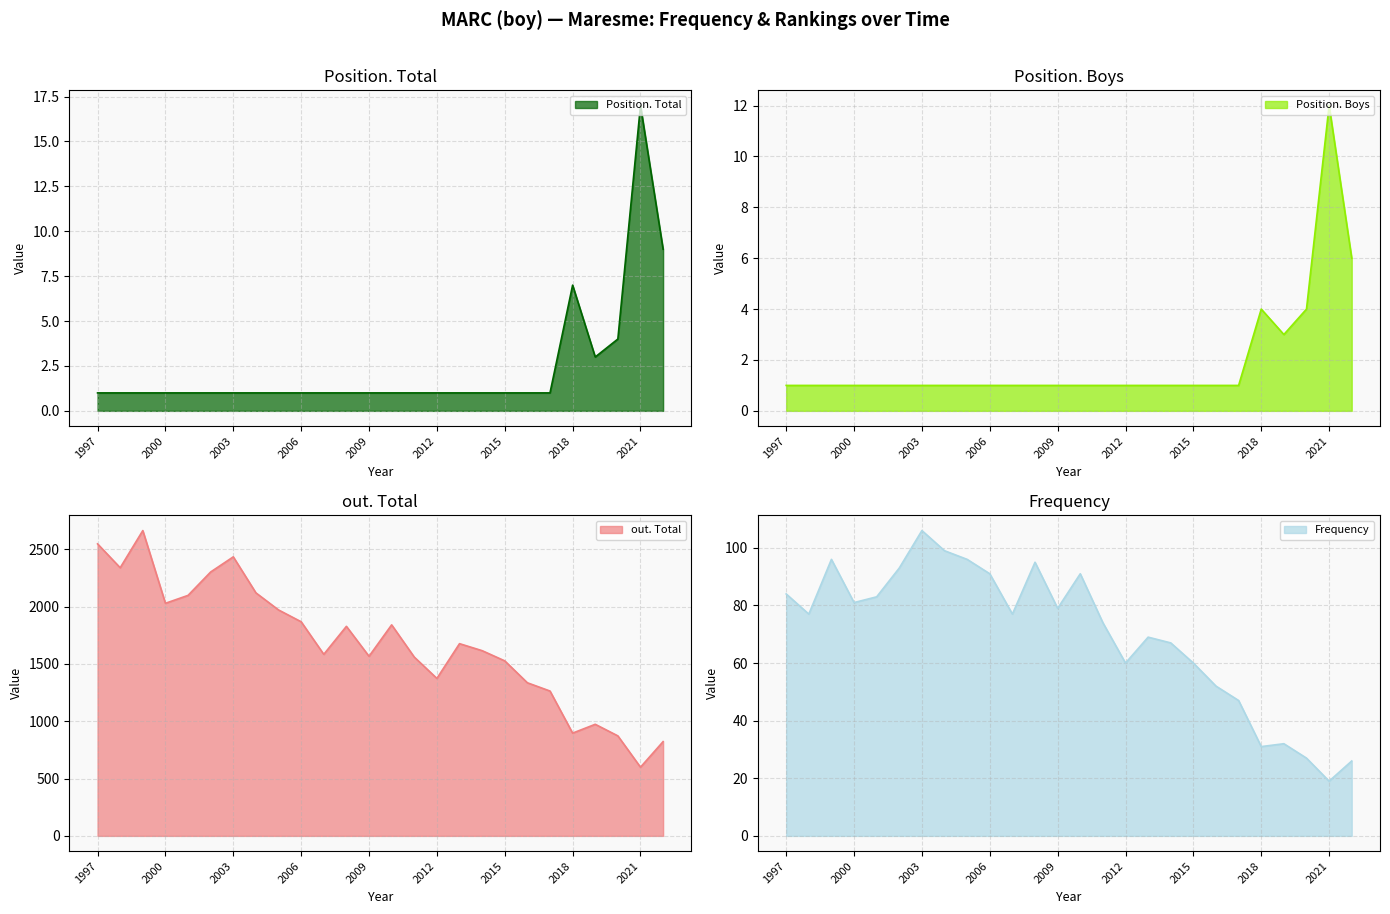

What is the total value across all series at 2016?

1389